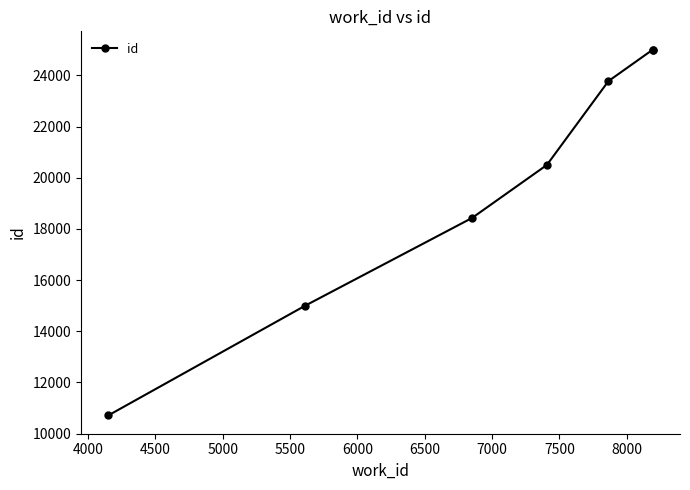

The chart shows a value of 11954 at 4500. True or false?

False